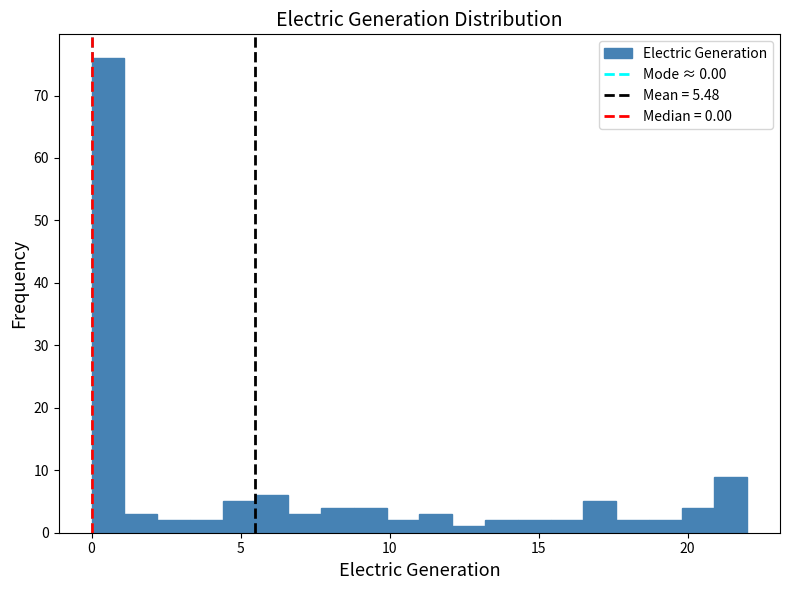

Around what value on the x-axis is the tallest bar? Give the approximate position of its centre, as read against the axis.

0.5